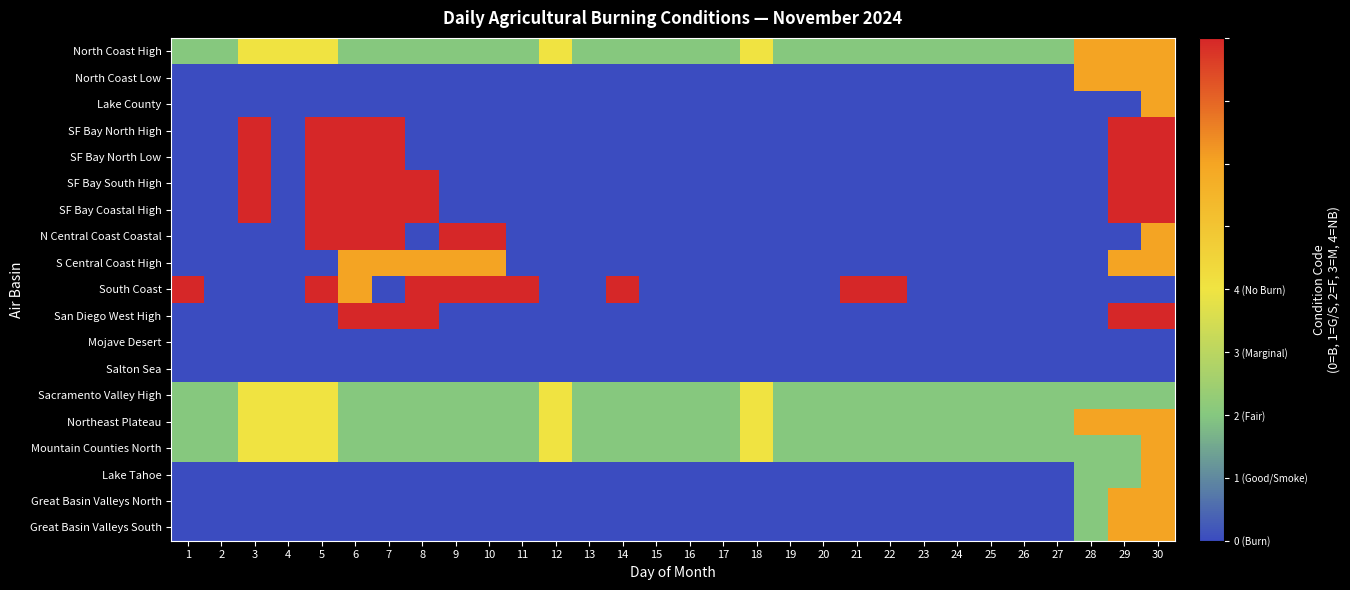

At 13, list the series in order from largest to smallest.

North Coast High, Sacramento Valley High, Northeast Plateau, Mountain Counties North, North Coast Low, Lake County, SF Bay North High, SF Bay North Low, SF Bay South High, SF Bay Coastal High, N Central Coast Coastal, S Central Coast High, South Coast, San Diego West High, Mojave Desert, Salton Sea, Lake Tahoe, Great Basin Valleys North, Great Basin Valleys South